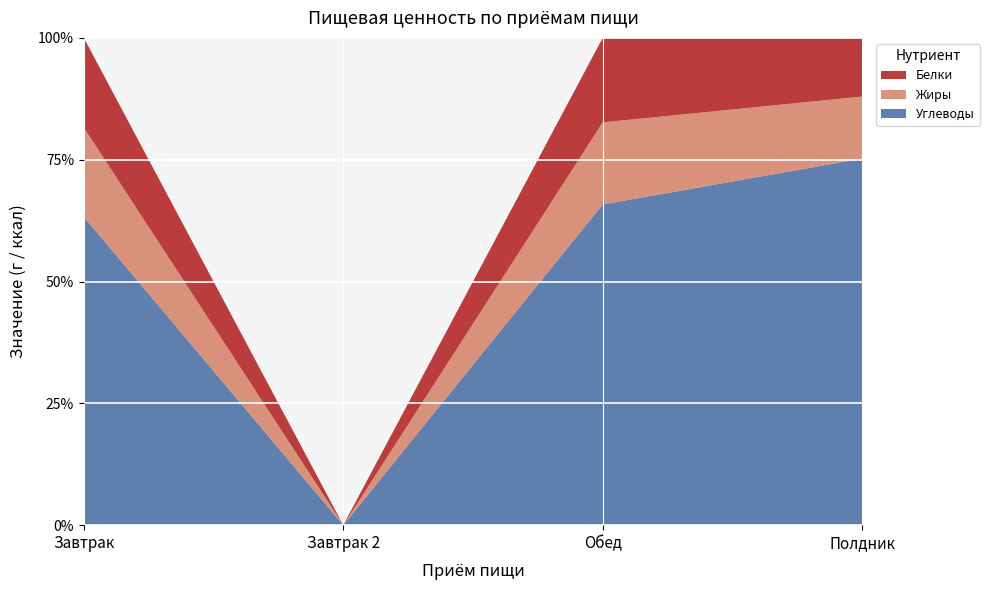

Reading left to right, extract all data points from this chart.

Углеводы: 46.6	0.0	54.4	85.3
Жиры: 13.5	0.0	13.9	14.4
Белки: 13.6	0.0	14.3	13.6
Калорийность: 358.8	0.0	466.4	592.0